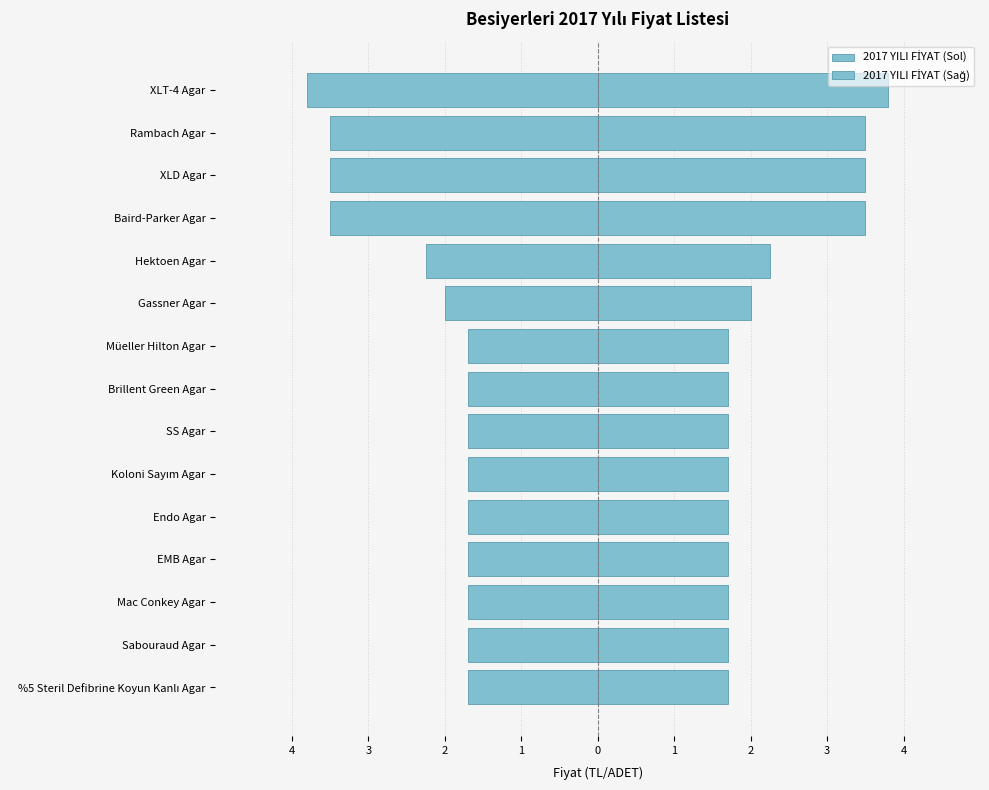

What is the sum of all 2017 YILI FİYAT (Sol) values?

-33.9